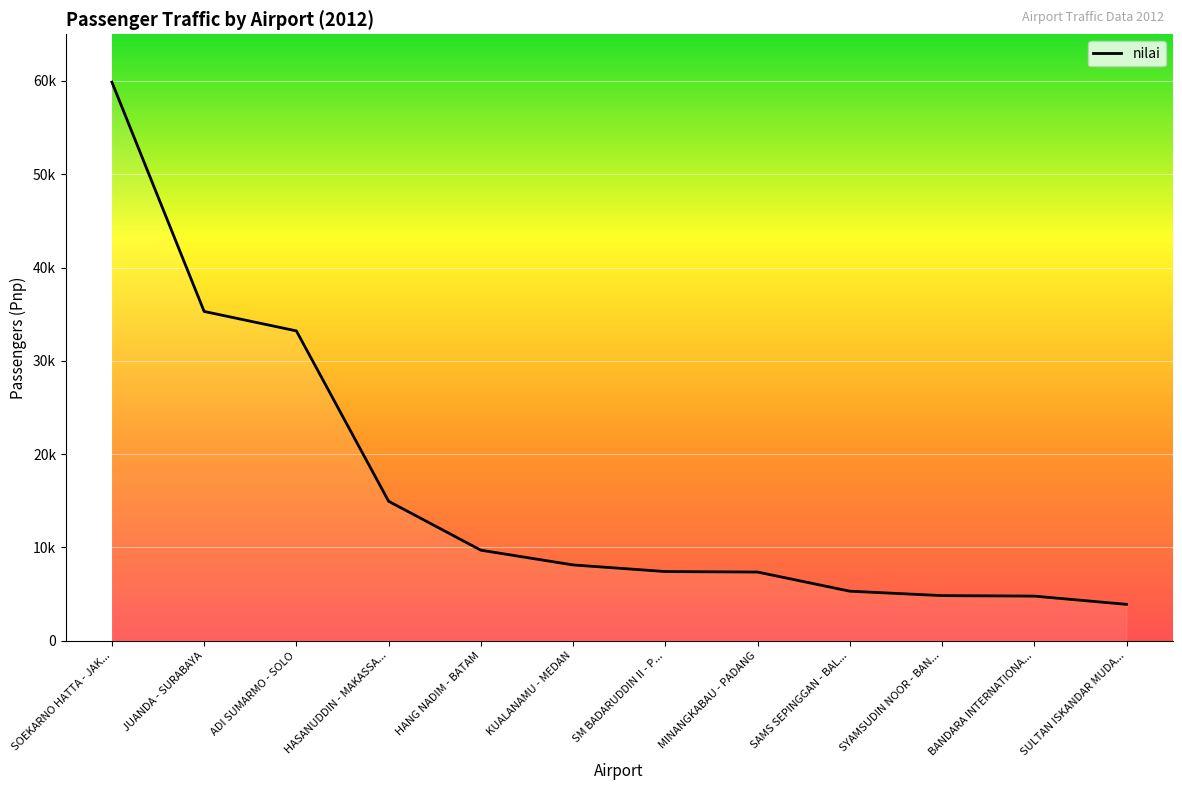

Does the chart display data point markers on the line(s)?

No